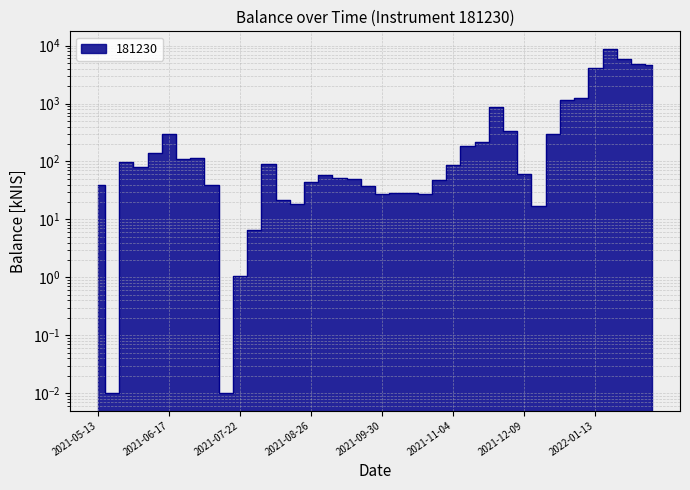

Approximately how many times larger is the value at 2021-09-23 compared to 2021-05-13?

0.9